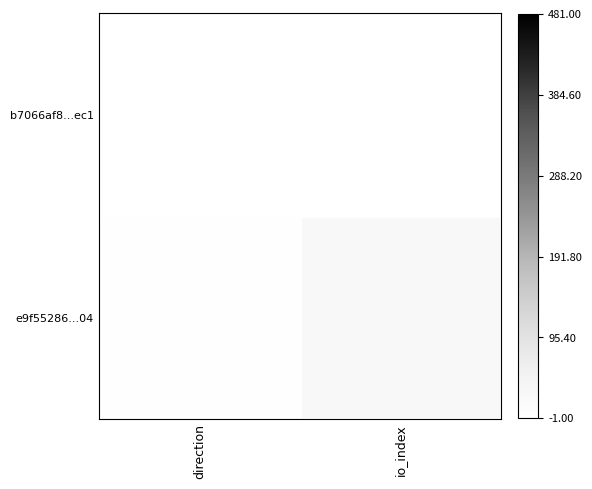

Which series has the widest spread of values?

b7066af8...ec1